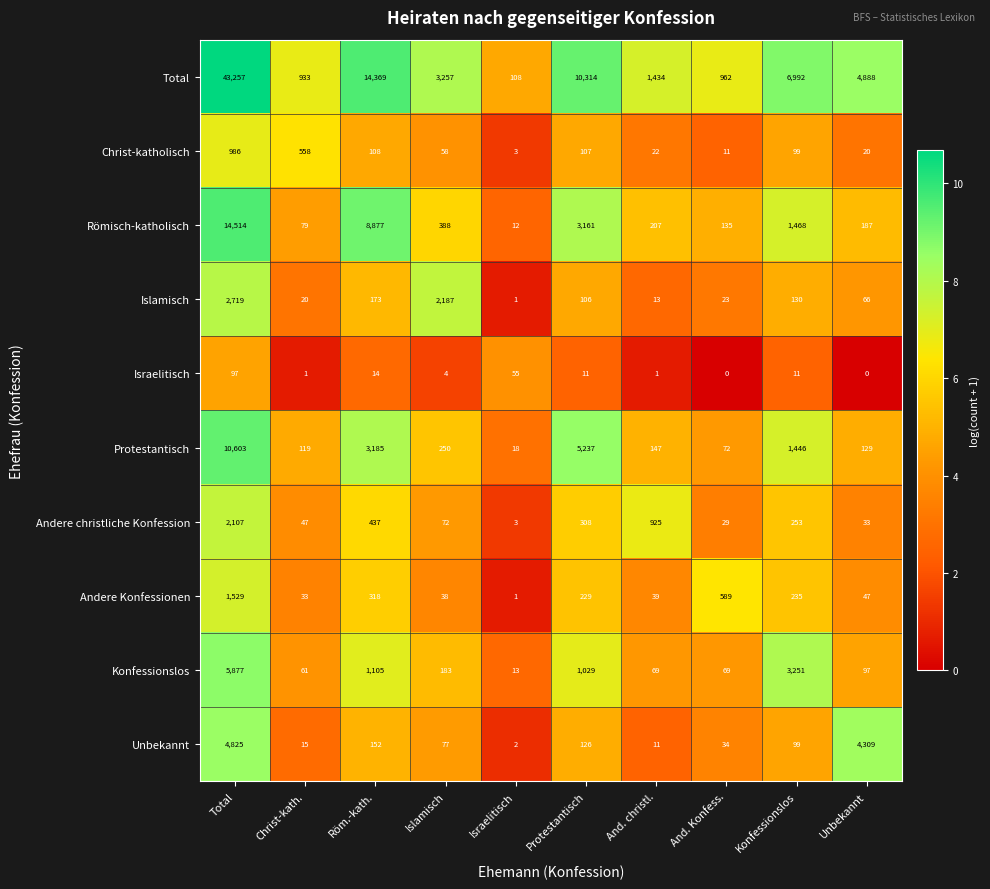

Which category has the highest value across all series?

Total